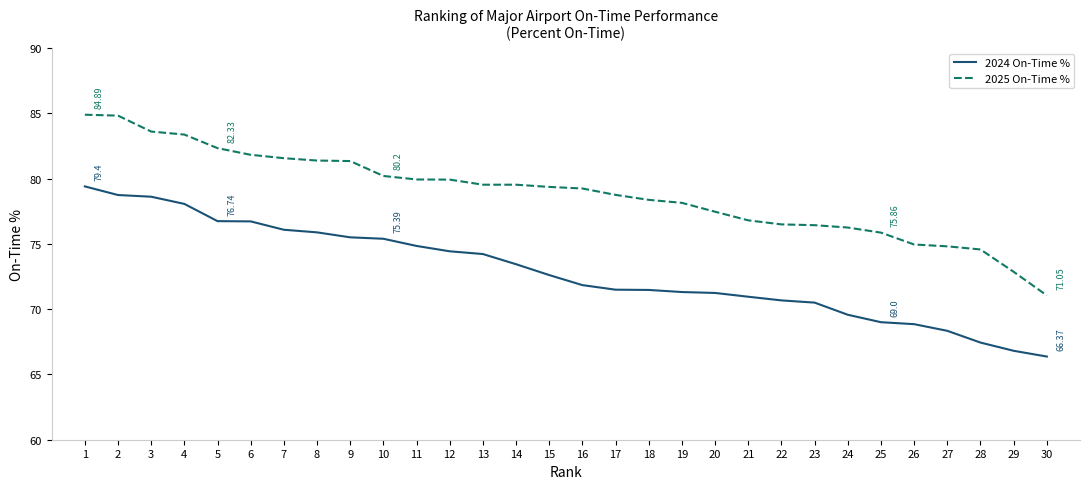

True or false: 2024 On-Time % and 2025 On-Time % cross at least once.

False